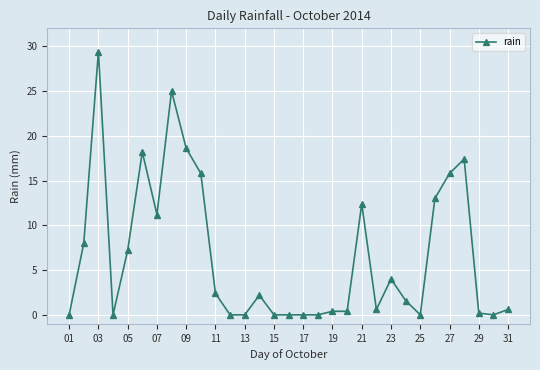

What is the average value?

6.6